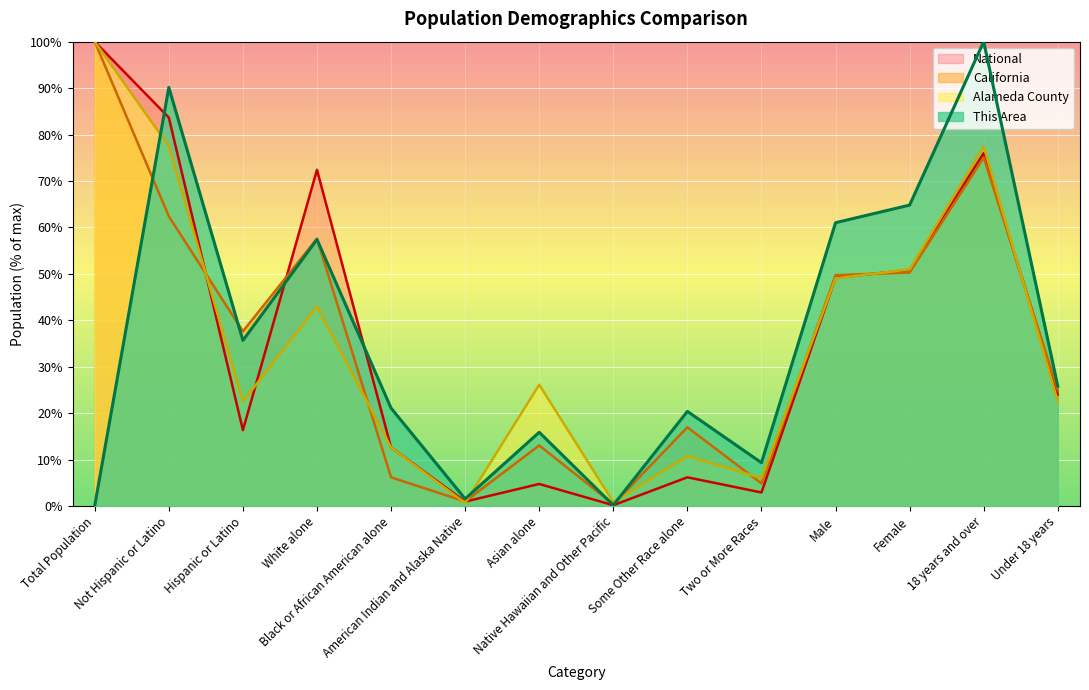

At which label does California first exceed 37?

Total Population